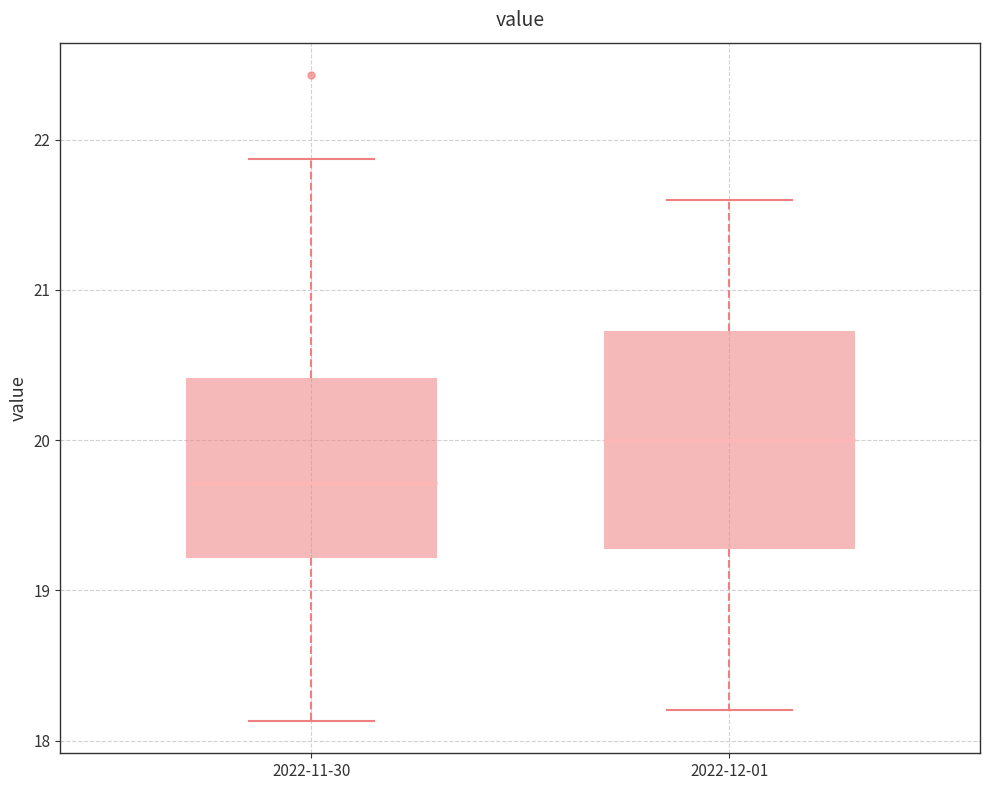

Where is the lower edge of the box for 2022-11-30 on the y-axis? The values are not printed on the chart, so give them approximately, as read against the axis.

19.2